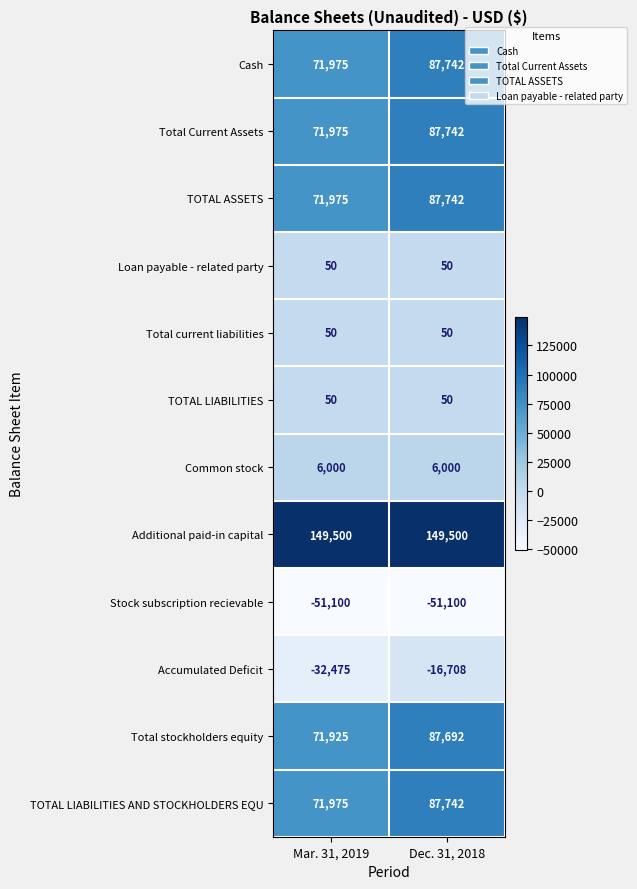

Rank the categories by Accumulated Deficit value from lowest to highest.

Mar. 31, 2019, Dec. 31, 2018